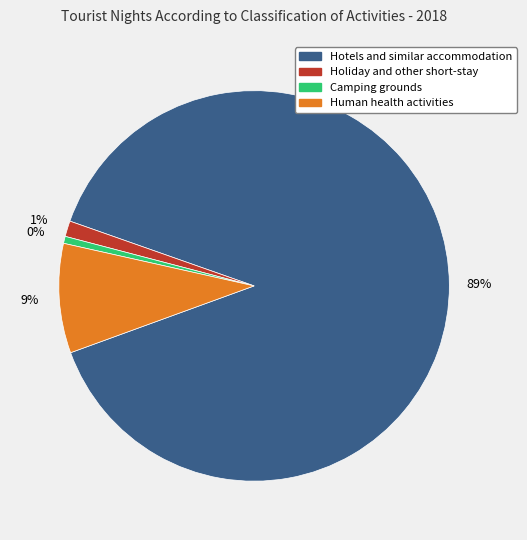

Is the sum of Human health activities and Holiday and other short-stay greater than half?

No